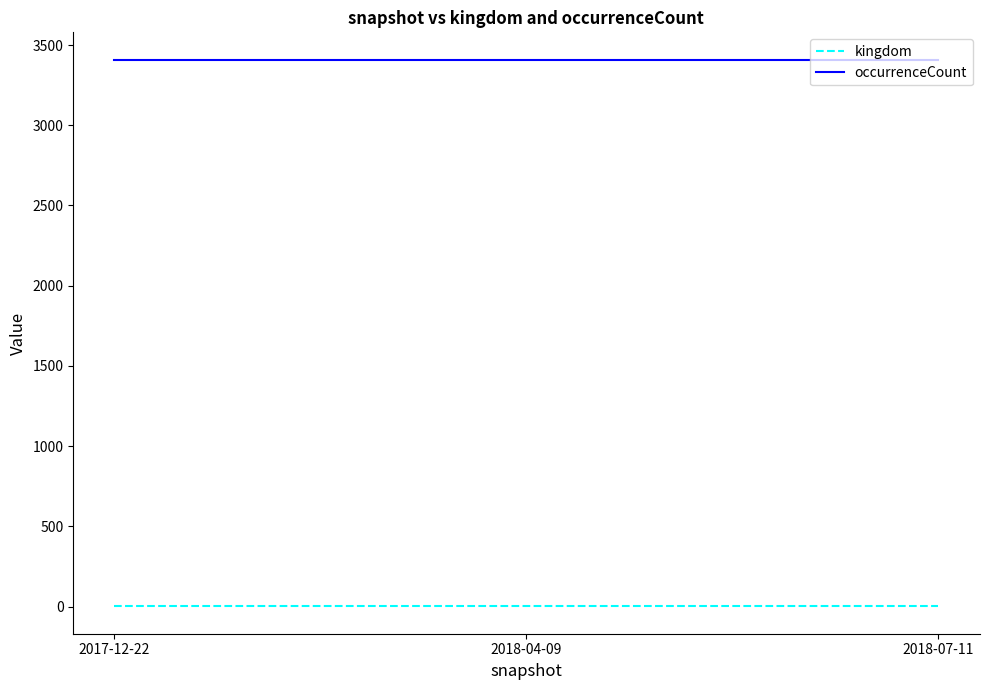

Reading left to right, transcribe all the data shown in this chart.

kingdom: 2017-12-22=1	2018-04-09=1	2018-07-11=1
occurrenceCount: 2017-12-22=3409	2018-04-09=3409	2018-07-11=3409